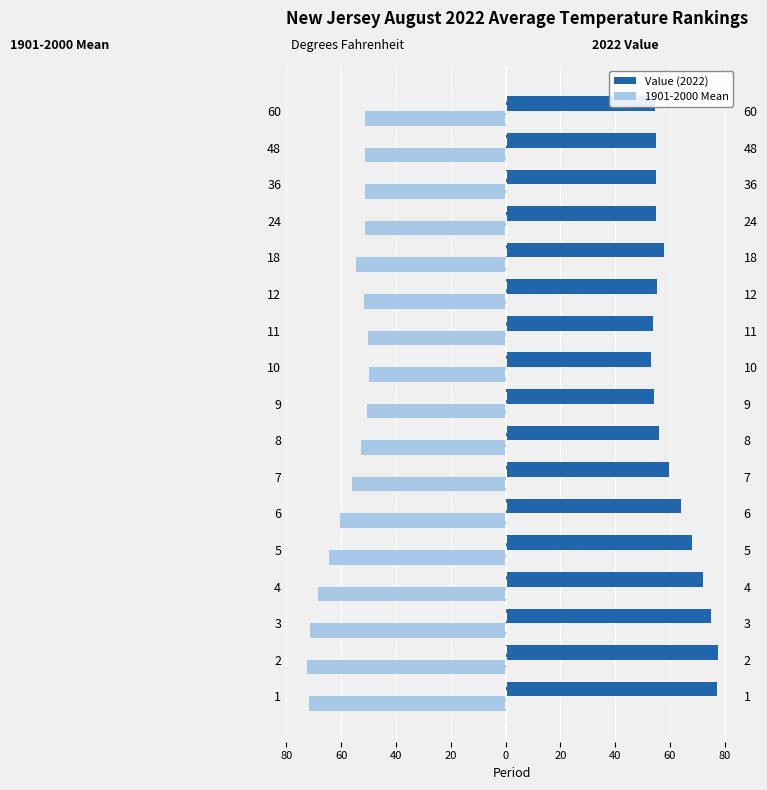

Reading left to right, extract all data points from this chart.

Value (2022): 77.2	77.6	75.0	72.1	67.9	63.9	59.8	55.9	54.3	53.2	53.9	55.2	57.9	54.9	55.0	54.9	54.7
1901-2000 Mean: -71.6	-72.6	-71.2	-68.4	-64.6	-60.4	-56.1	-52.8	-50.6	-49.9	-50.2	-51.5	-54.4	-51.4	-51.4	-51.4	-51.4